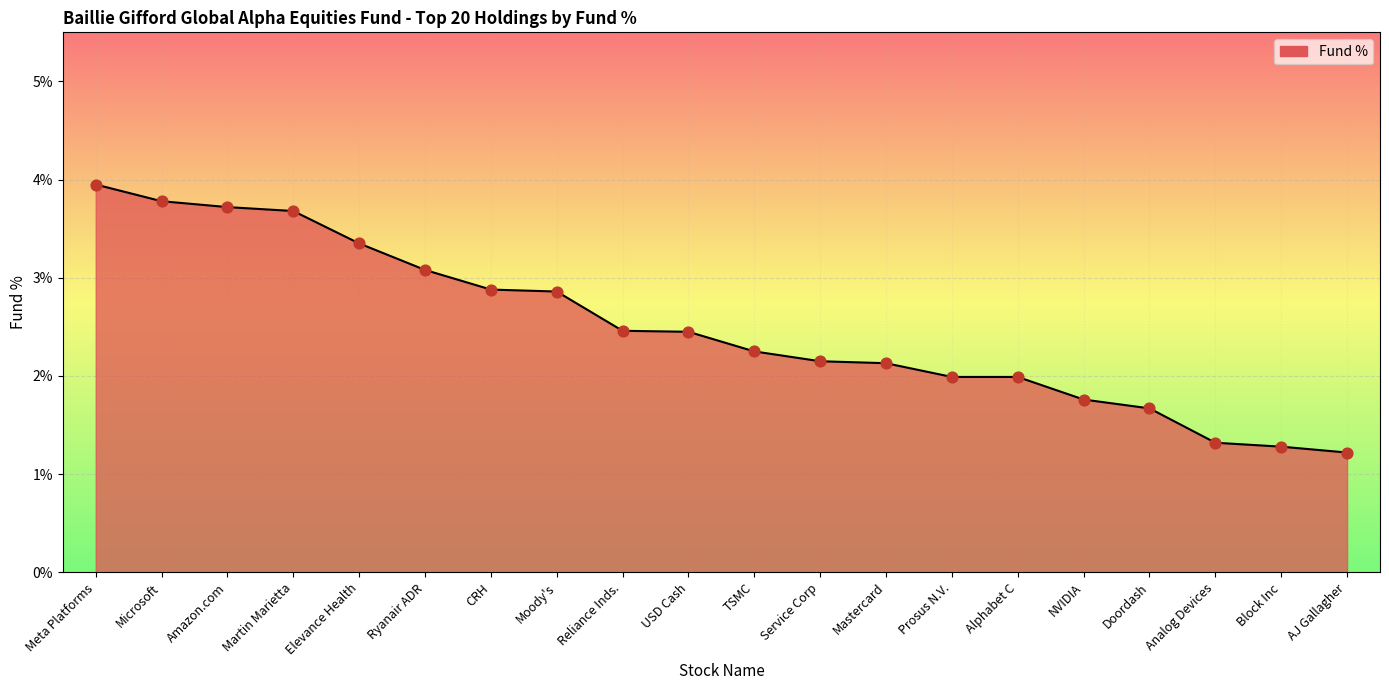

What is the ratio of the value at USD Cash to the value at Analog Devices?

1.9